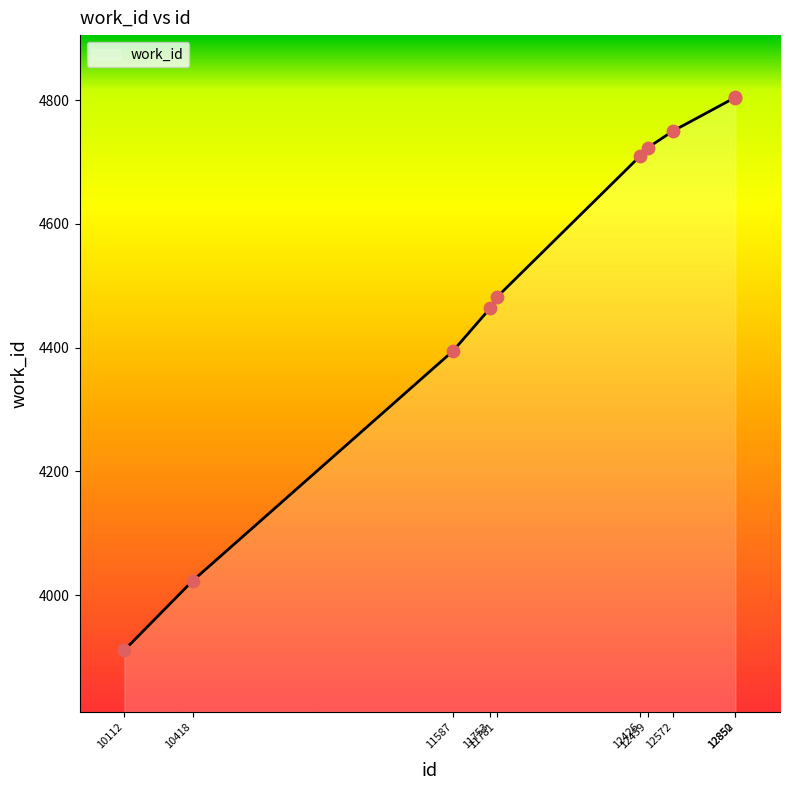

Which has a higher value, 11781 or 11753?

11781